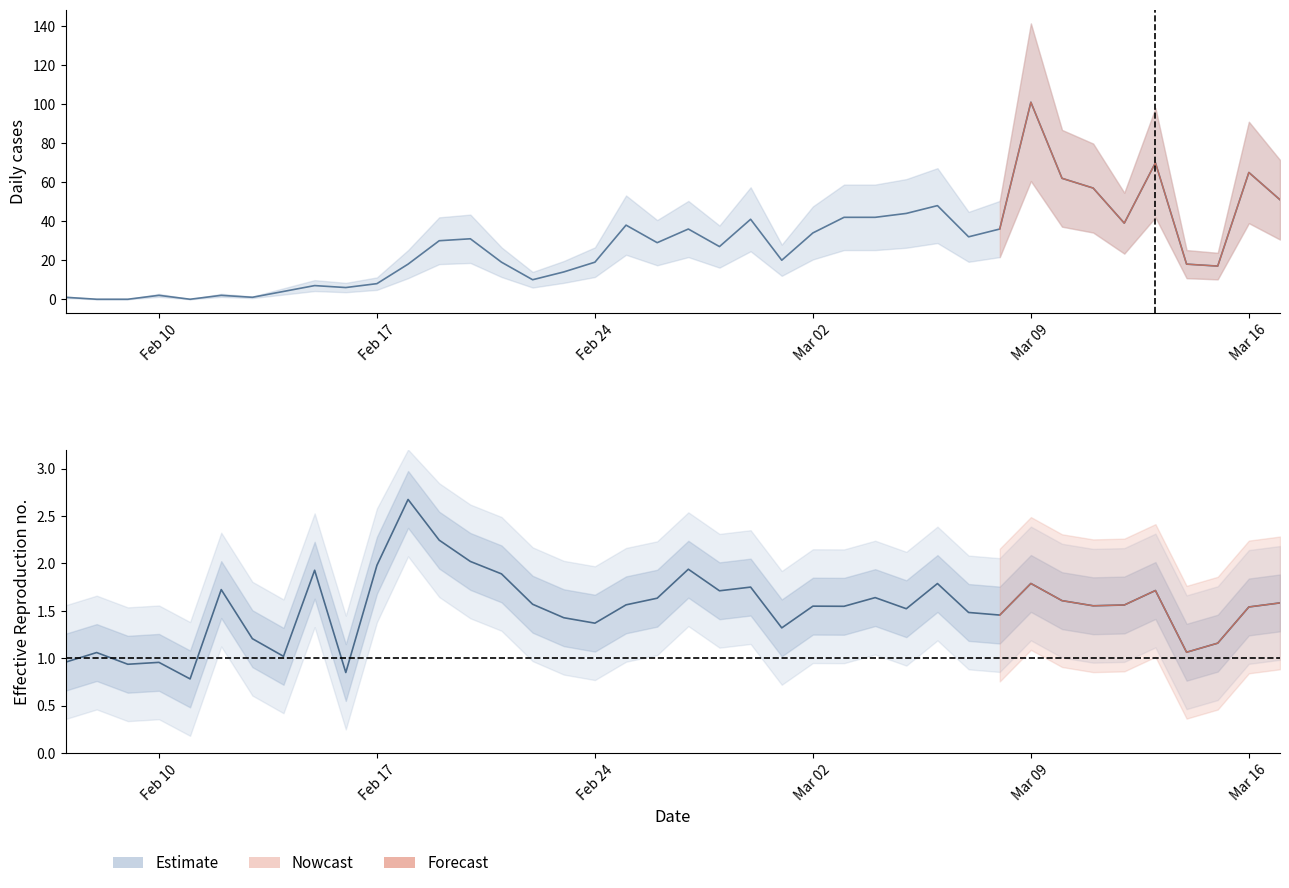

The value at Mar 16 is 2.9. True or false?

False